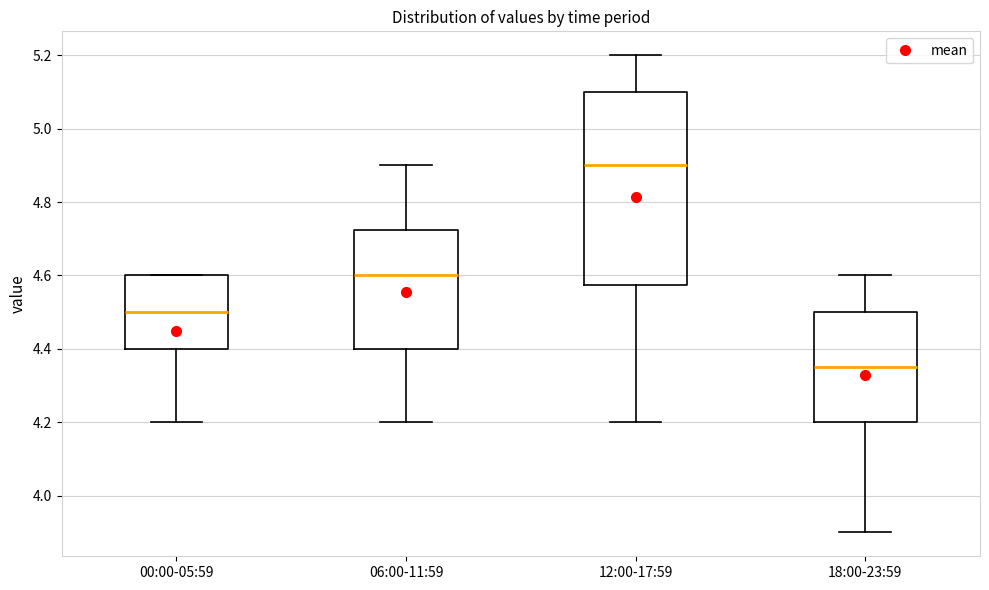

Which box's median line is the highest?

12:00-17:59